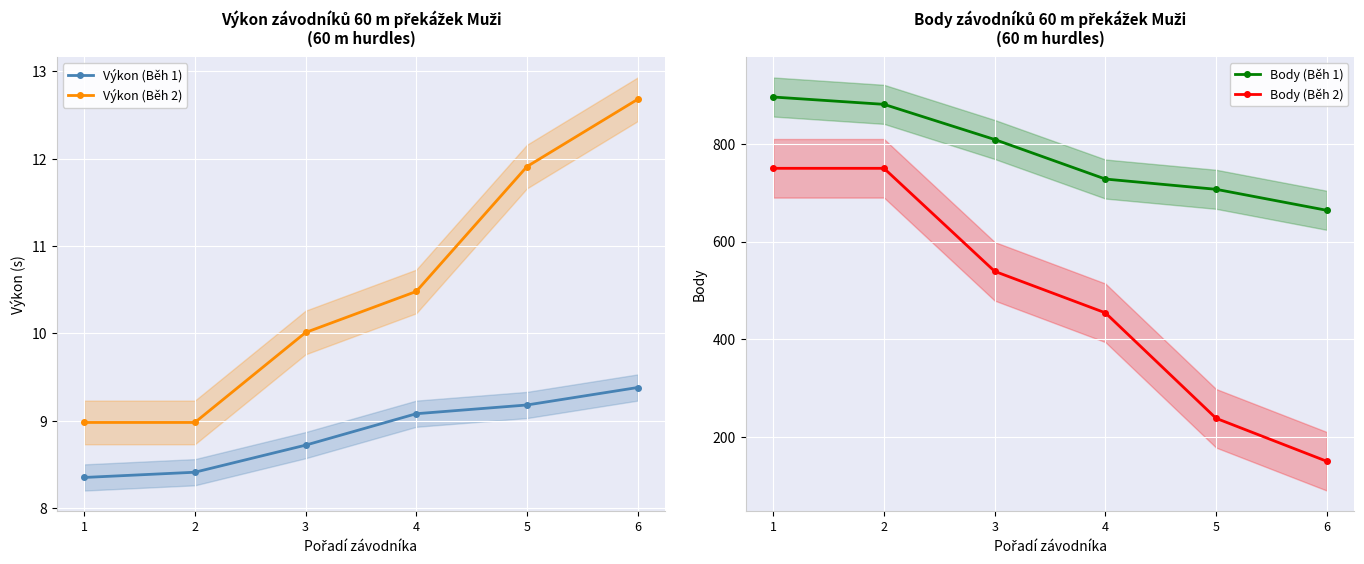

True or false: Výkon (Běh 2) and Výkon (Běh 1) intersect in this chart.

False